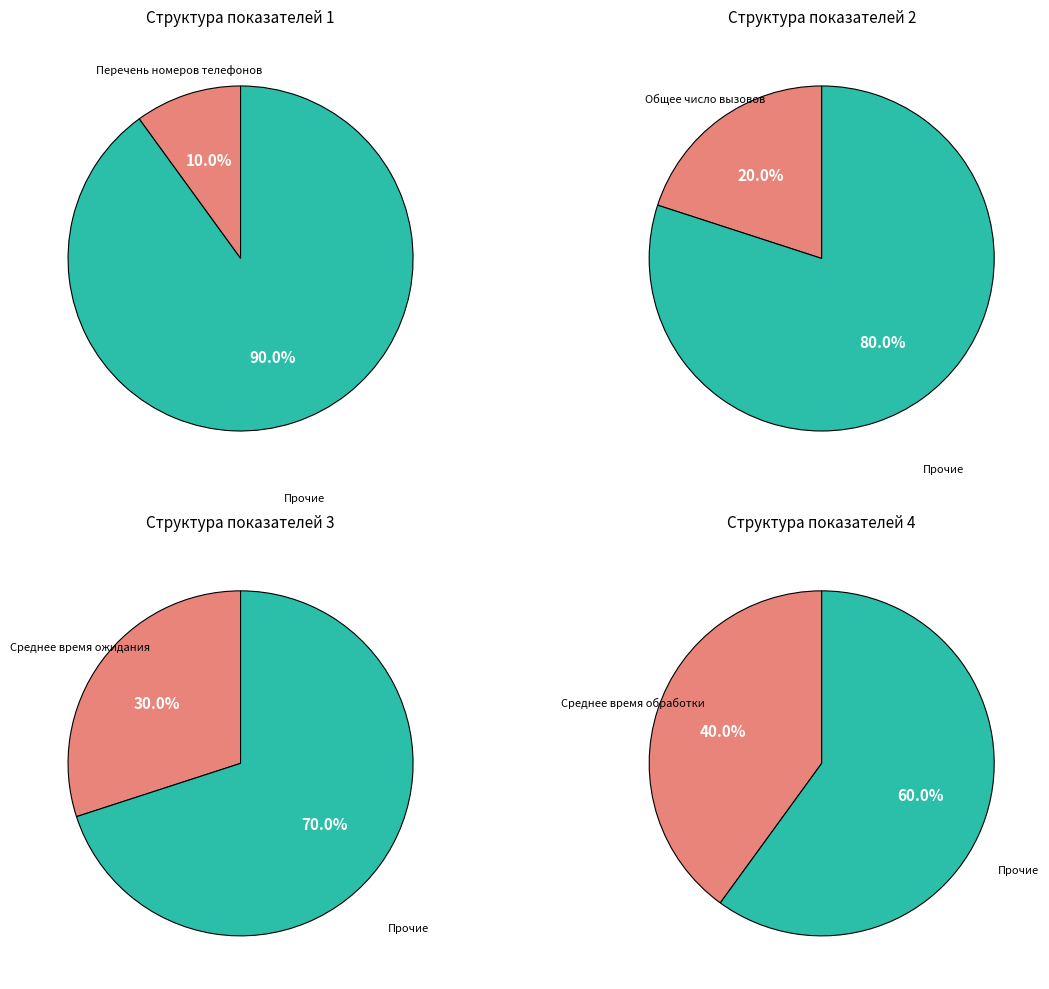

What percentage is the Перечень номеров телефонов slice, to the nearest percent?

10%